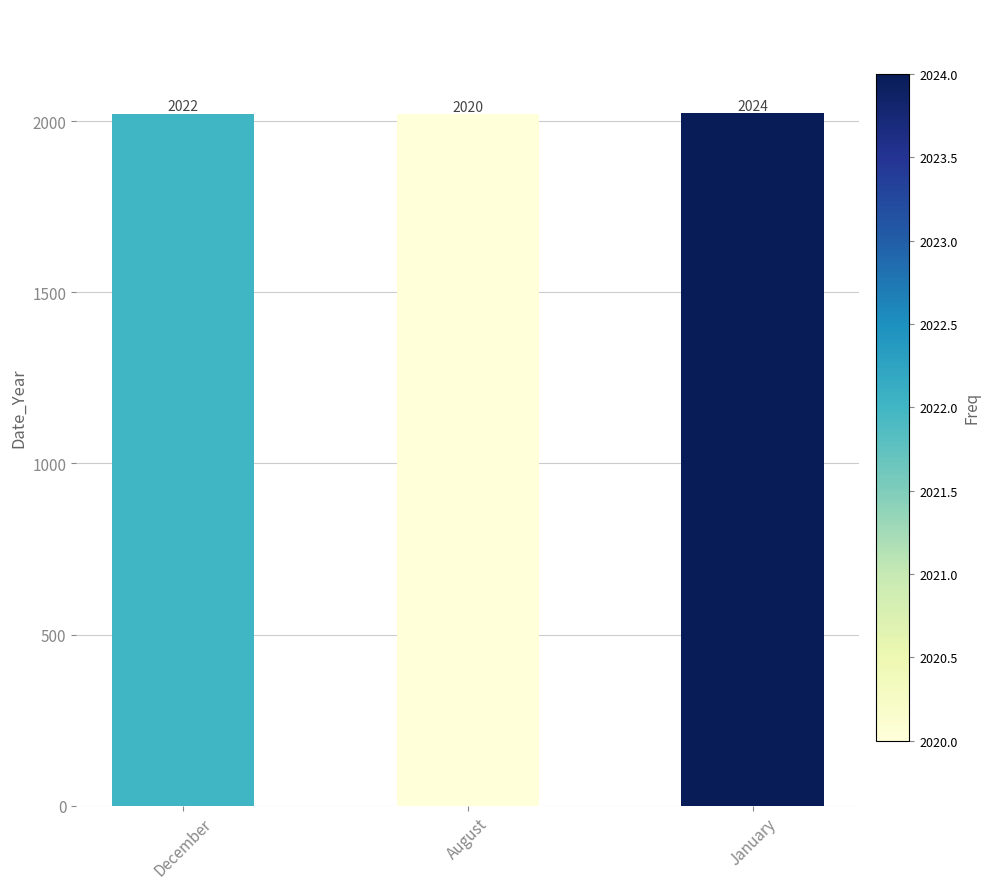

Does the chart contain any negative values?

No